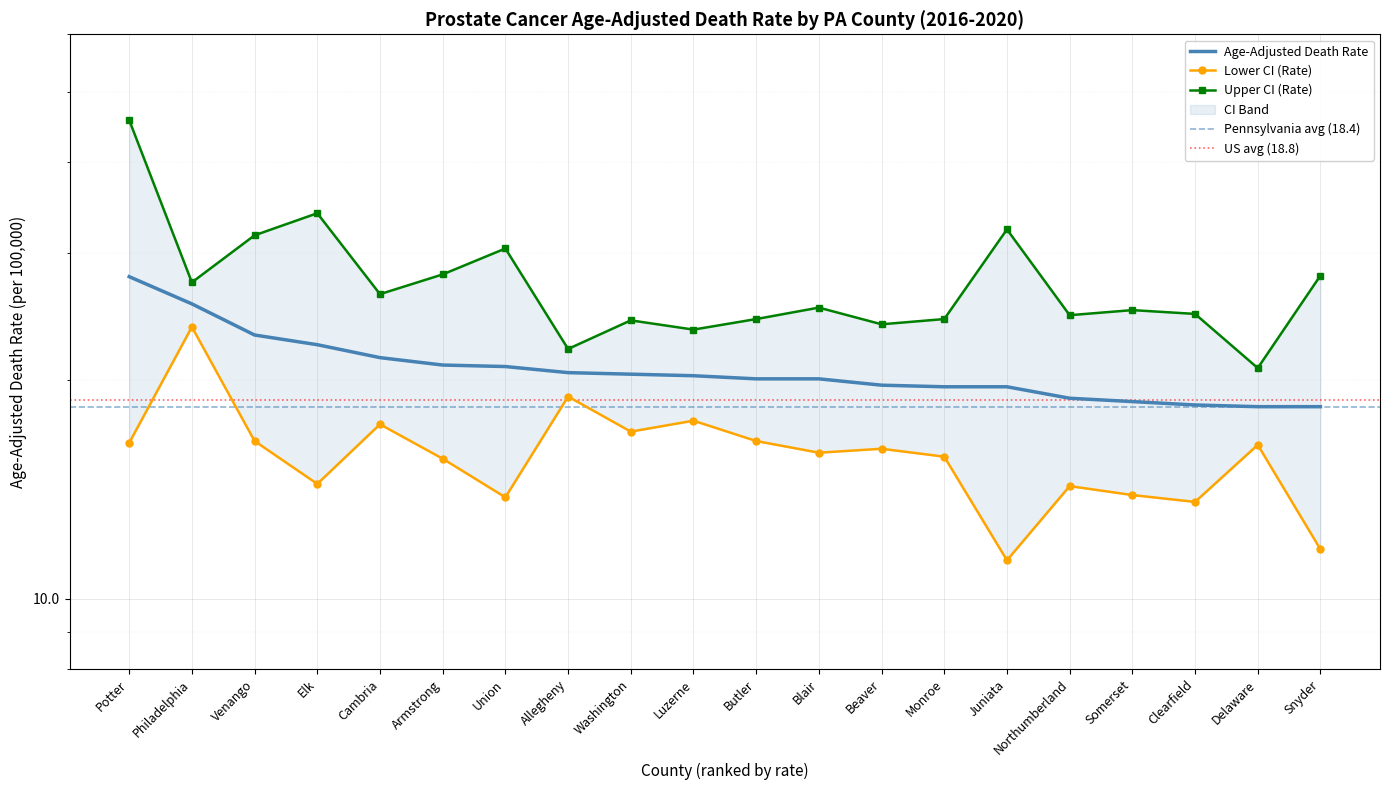

Which label corresponds to the smallest value in the chart?

Juniata